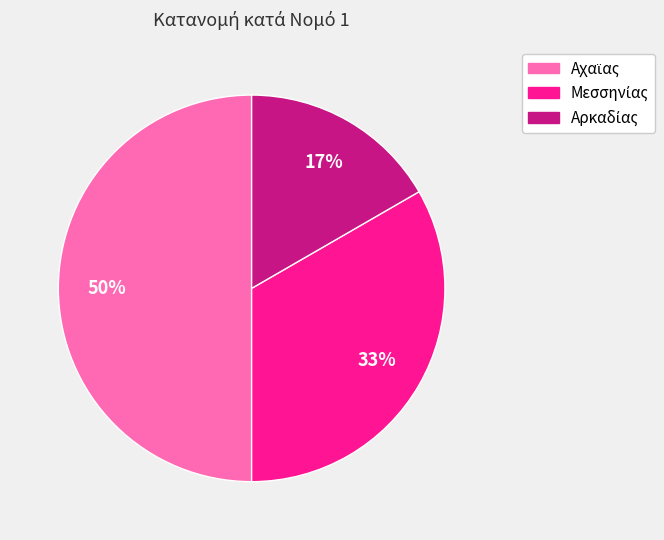

To the nearest percent, what is the average slice percentage?

33%